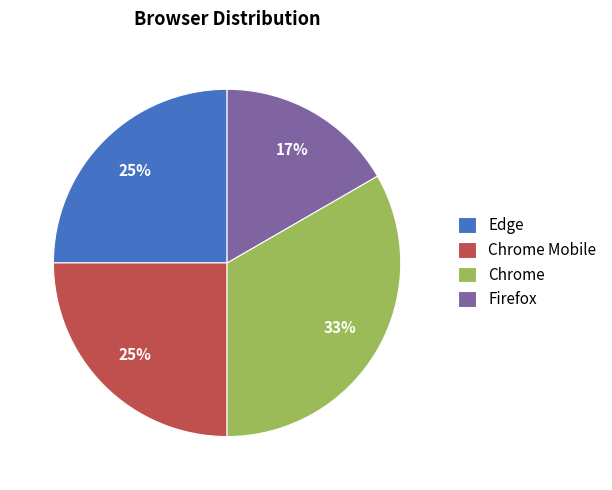

Does Edge represent more than half of the total?

No